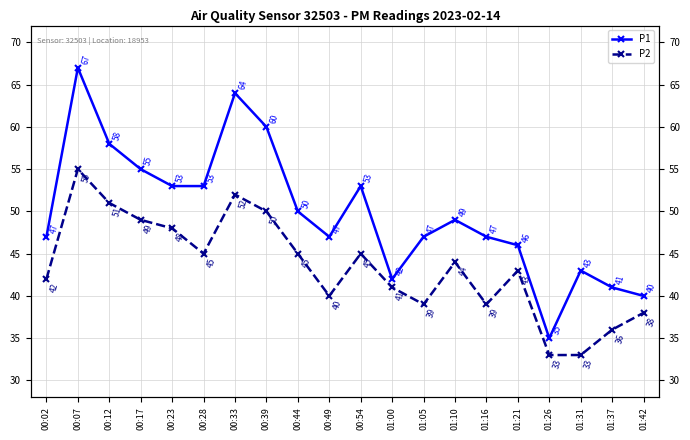

How many data points in P1 are less than 49?

10